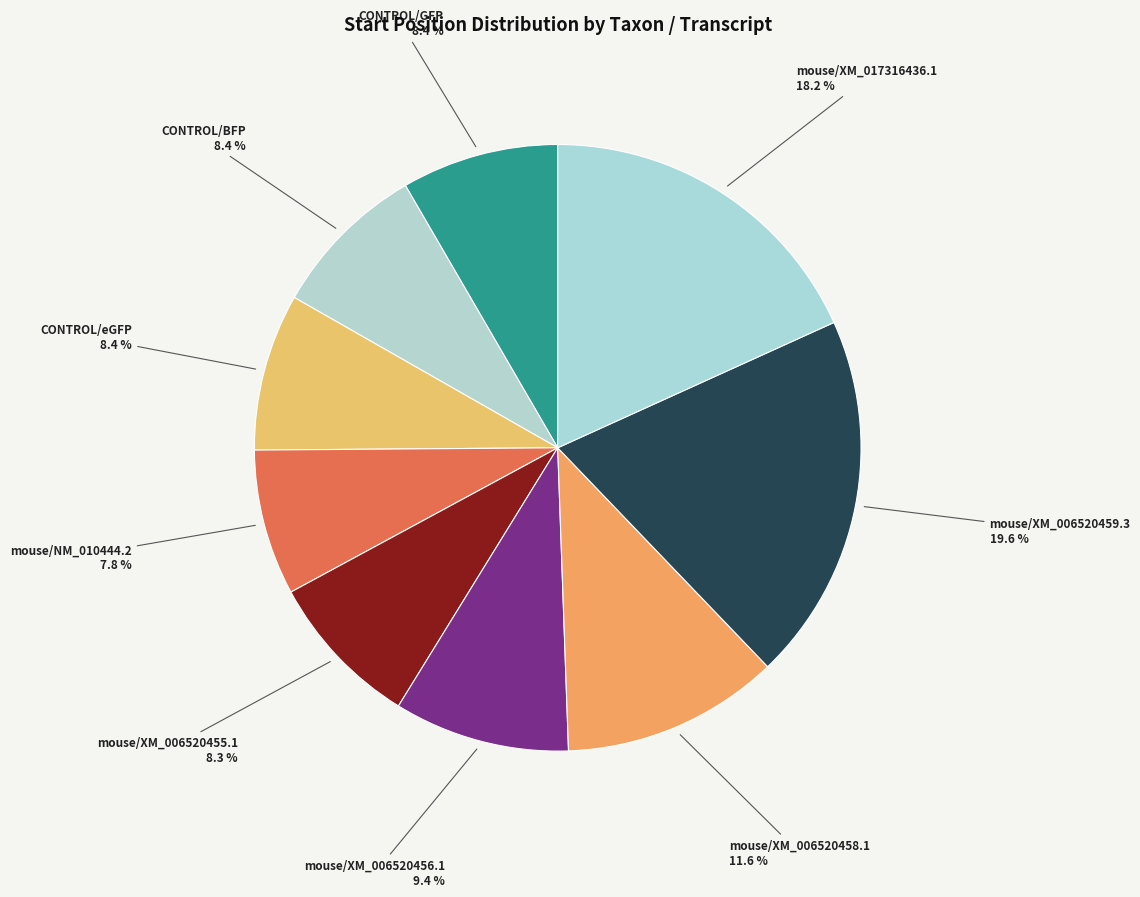

What is the ratio of the value at mouse/XM_006520459.3 to the value at mouse/XM_017316436.1?

1.1